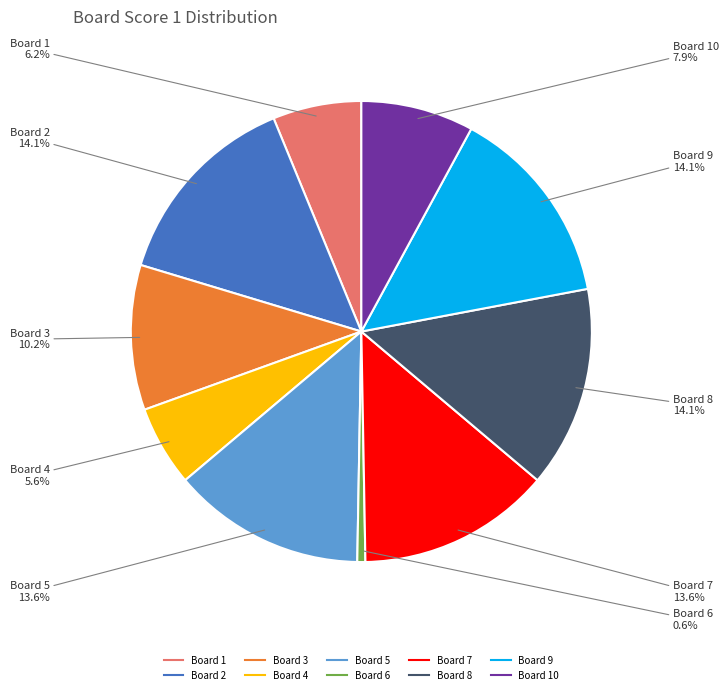

Does any single category account for the majority?

No